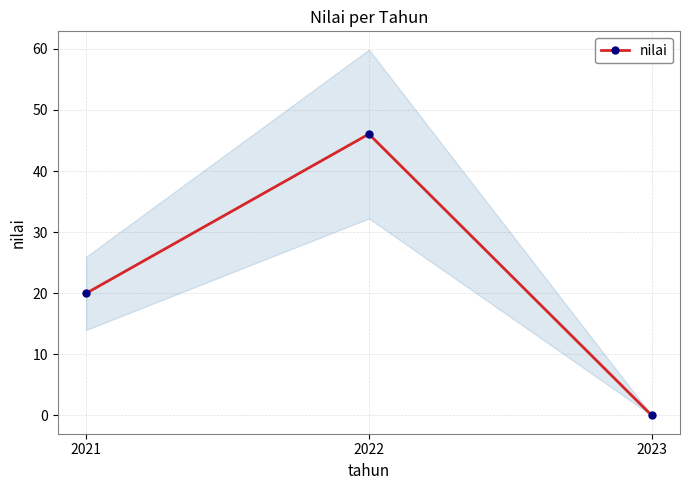

What is the sum of the values at 2023 and 2022?

46.1